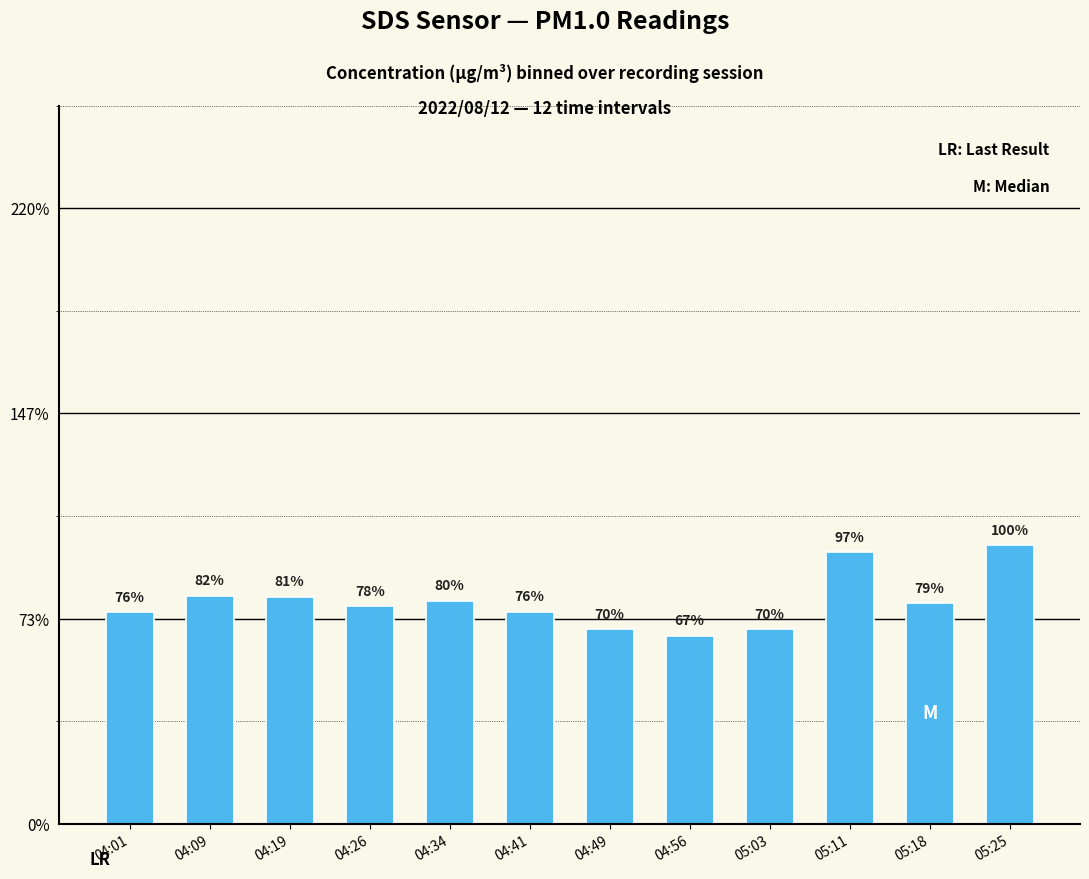

At which label is the value closest to 4?

04:01